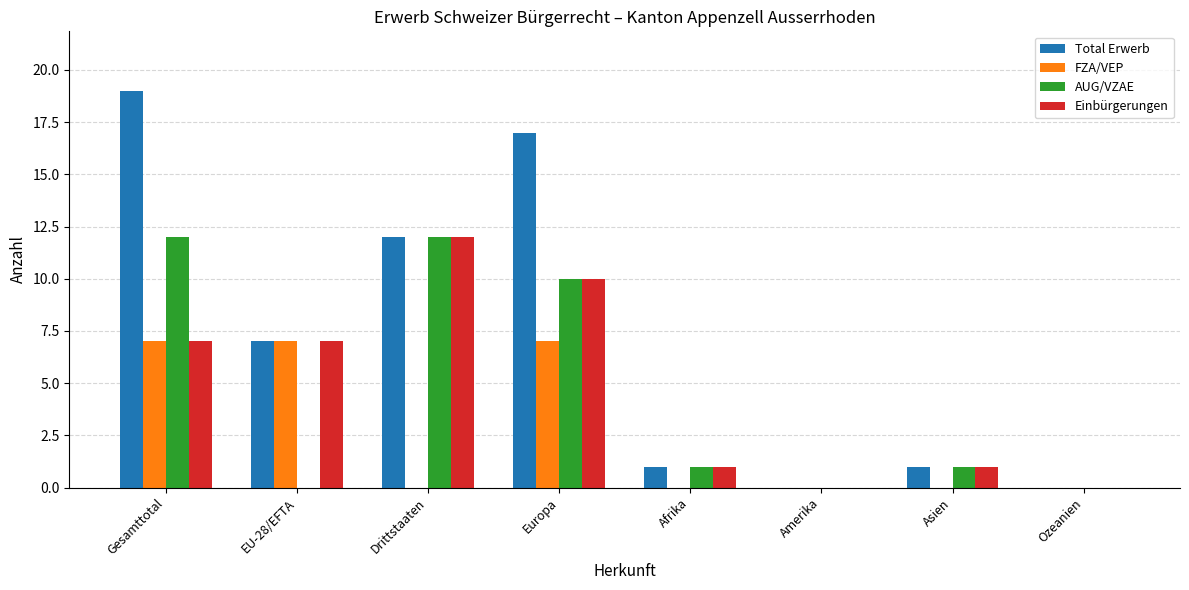

Count the number of categories in the chart.

8